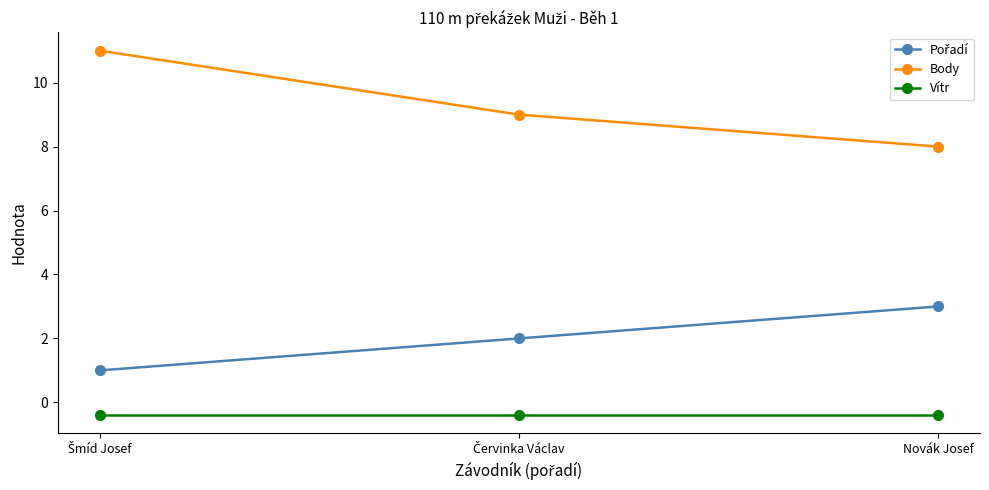

Count the number of data series in this chart.

3